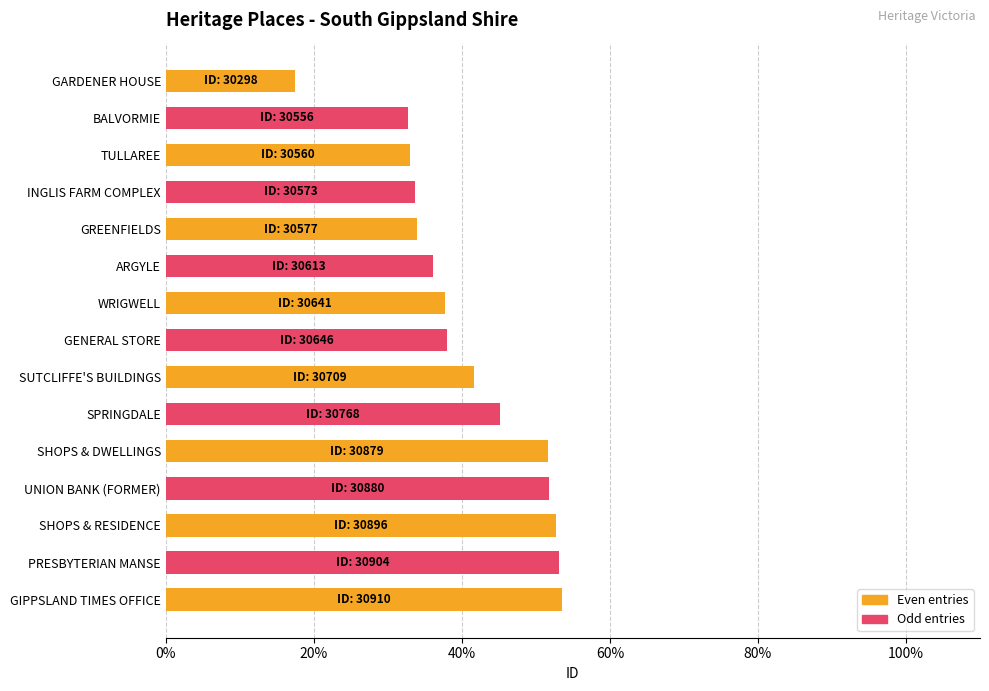

What is the ratio of the value at GENERAL STORE to the value at BALVORMIE?

1.2